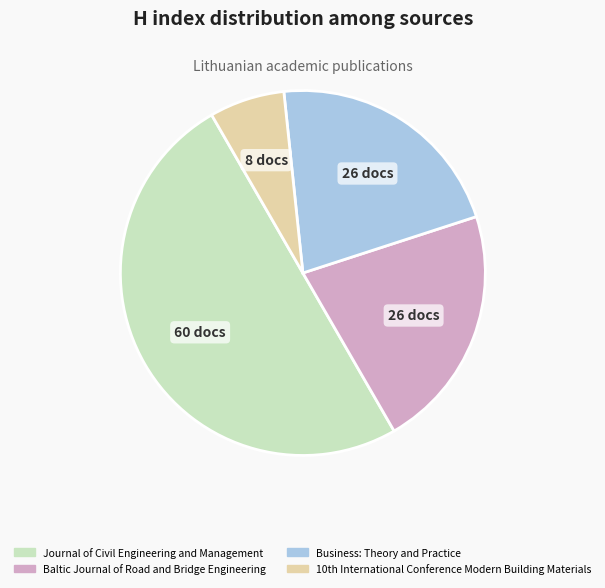

The Business: Theory and Practice slice represents 22% of the pie. True or false?

True